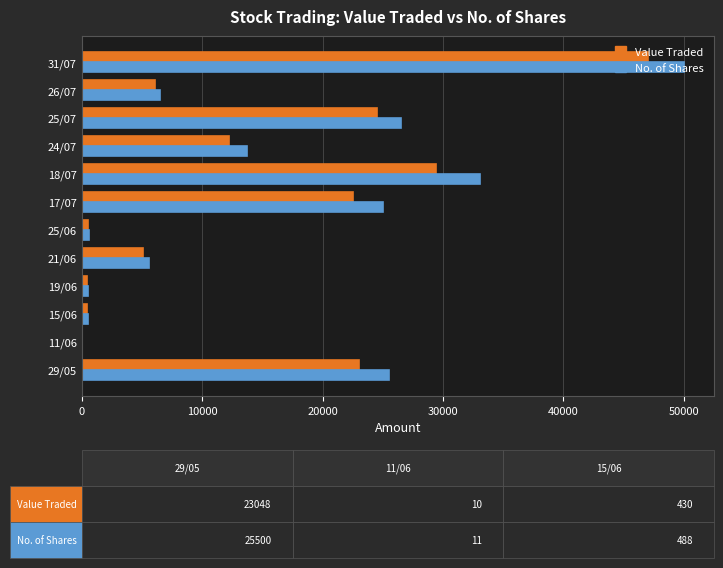

Between 15/06 and 18/07, which series saw the biggest shift?

No. of Shares